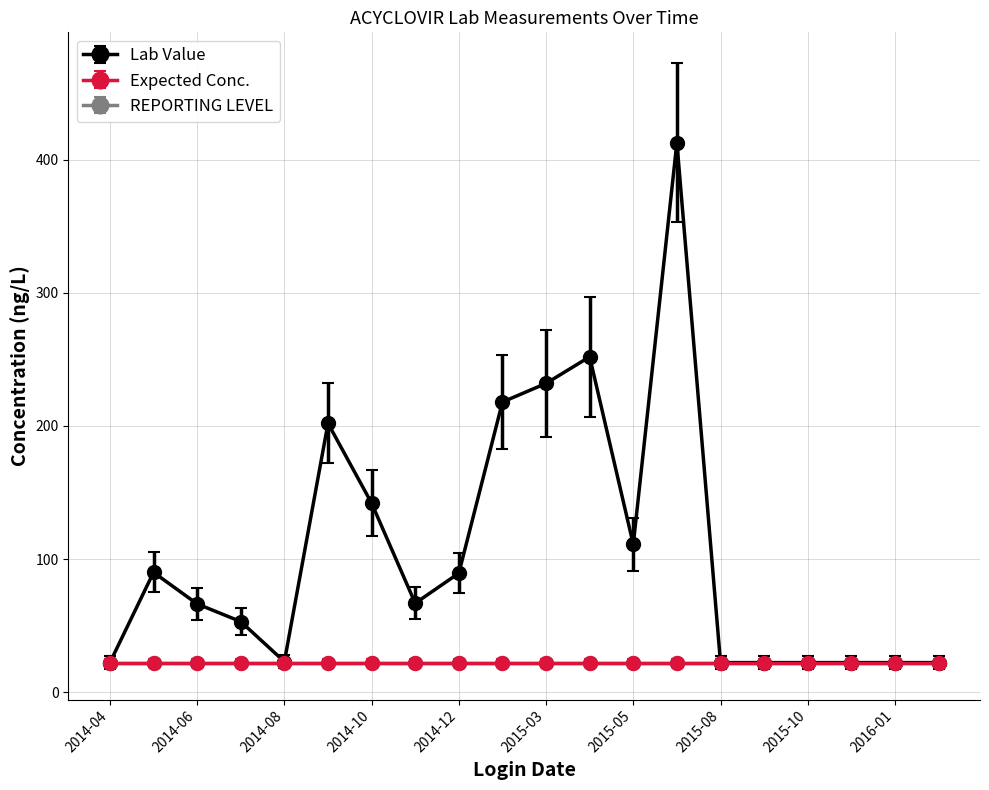

True or false: Lab Value and REPORTING LEVEL intersect in this chart.

False